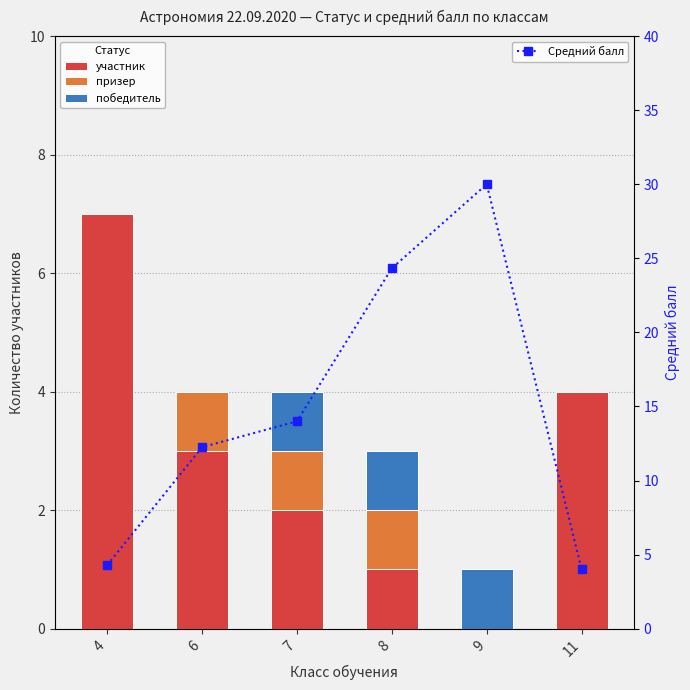

Which category has the lowest value across all series?

9